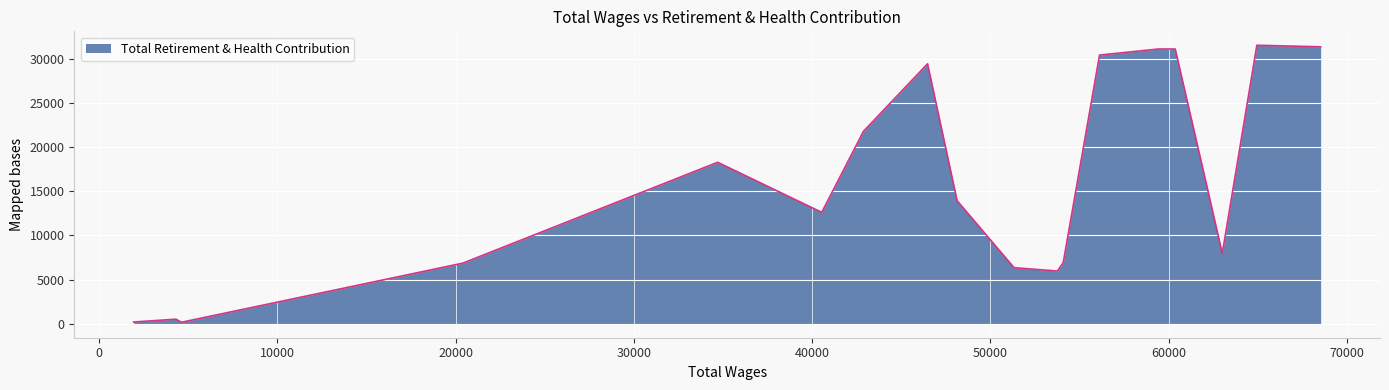

Is this an area chart (filled region under the line)?

Yes